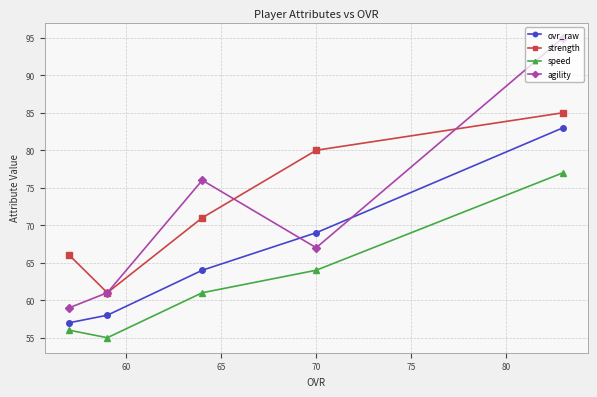

Rank the series by their maximum value, from lowest to highest.

speed, ovr_raw, strength, agility